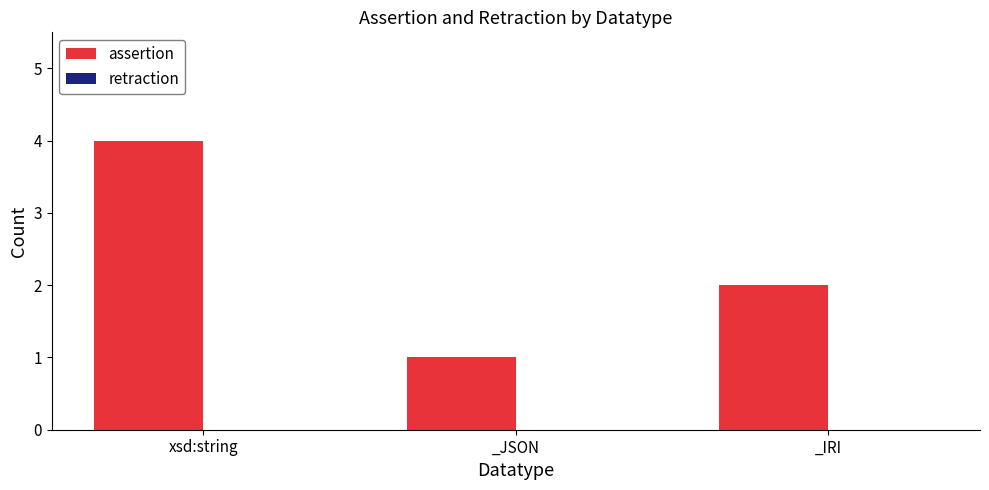

What is the difference between the maximum and minimum values?

3